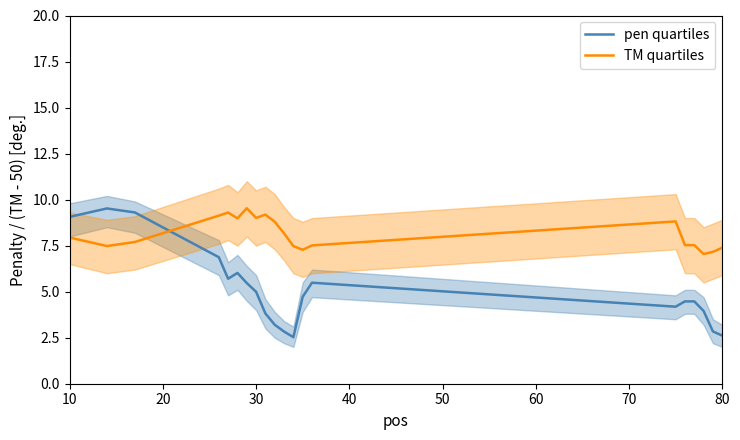

How many intersections are there between TM quartiles and pen quartiles?

1